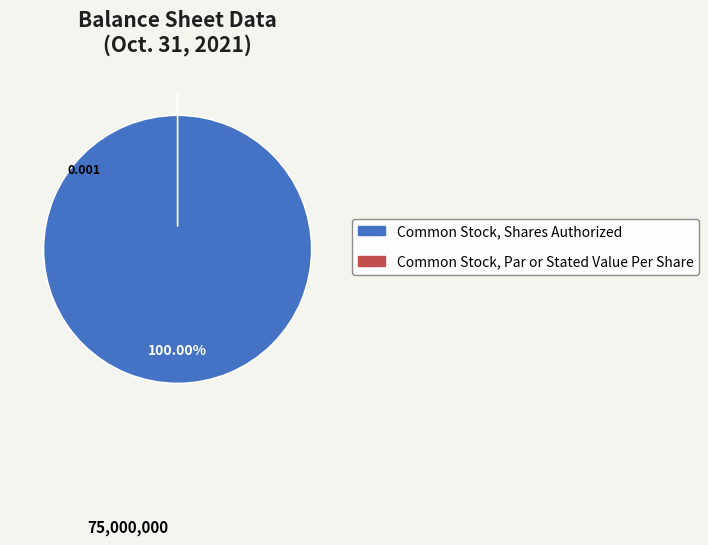

To the nearest percent, what percentage of the pie is Common Stock, Shares Authorized?

100%